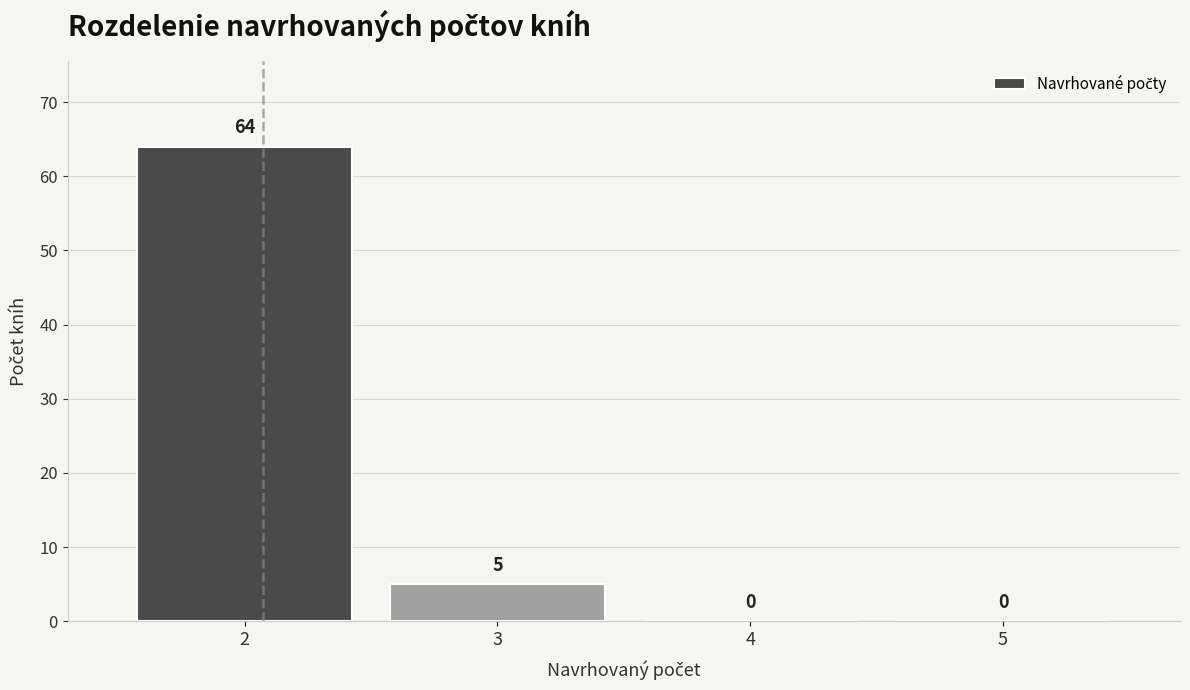

Reading left to right, transcribe this chart: for each bar, give the range it covers on the x-axis and its height.

1.5 to 2.5: 64
2.5 to 3.5: 5
3.5 to 4.5: 0
4.5 to 5.5: 0